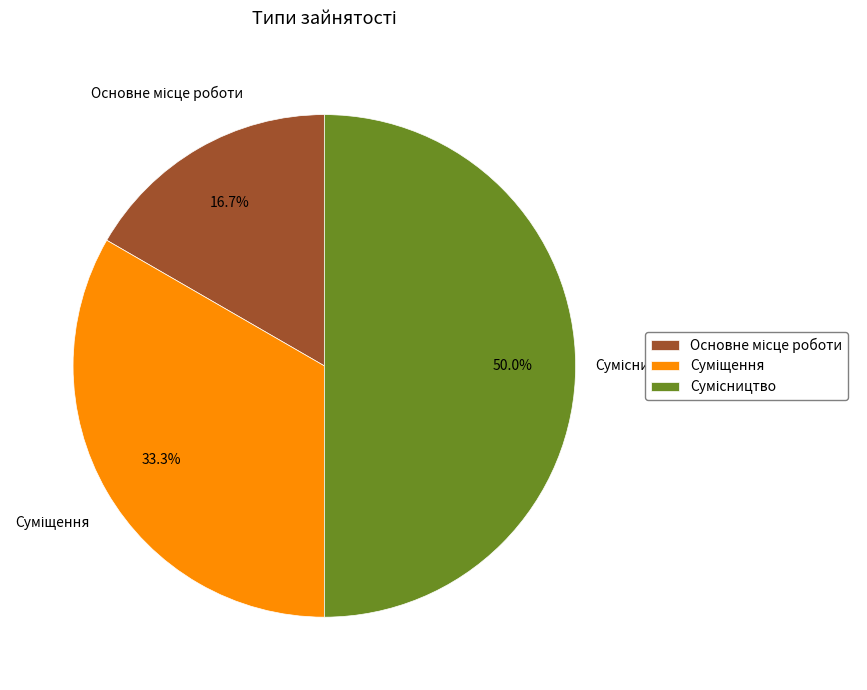

Rank the categories by value from lowest to highest.

Основне місце роботи, Суміщення, Сумісництво